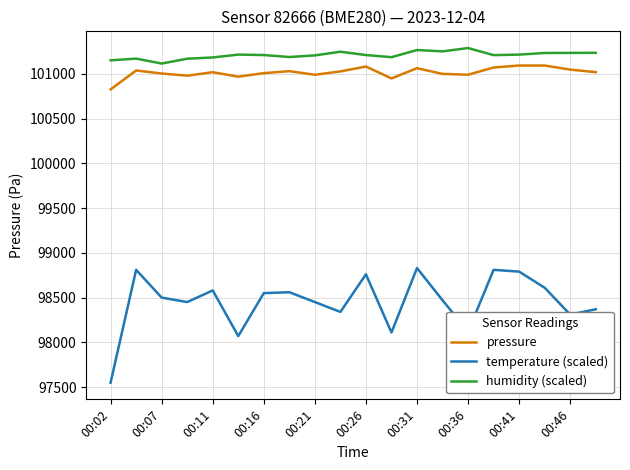

What is the difference between the maximum and second lowest values in the temperature (scaled) series?

760.0